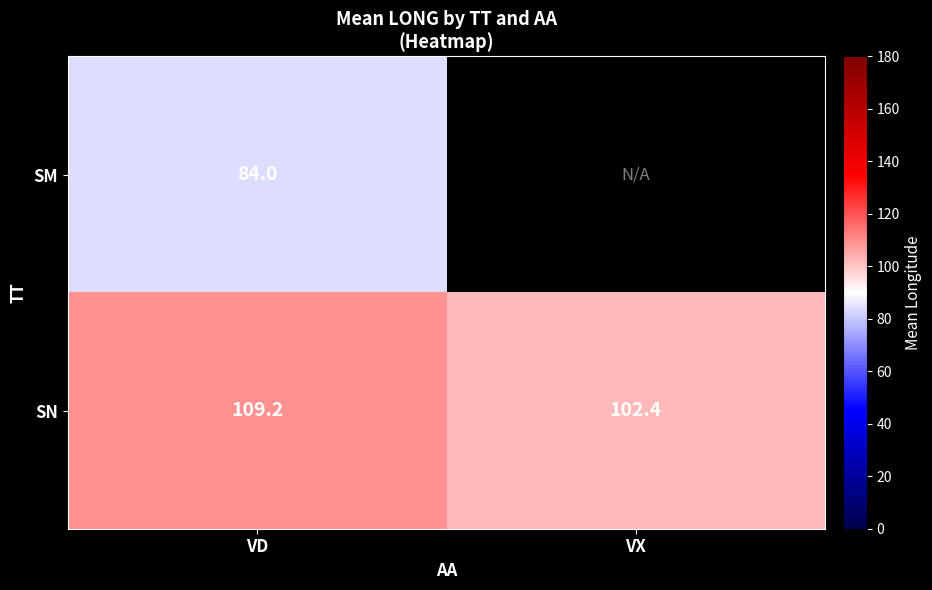

Between VX and VD, which is larger?

VD